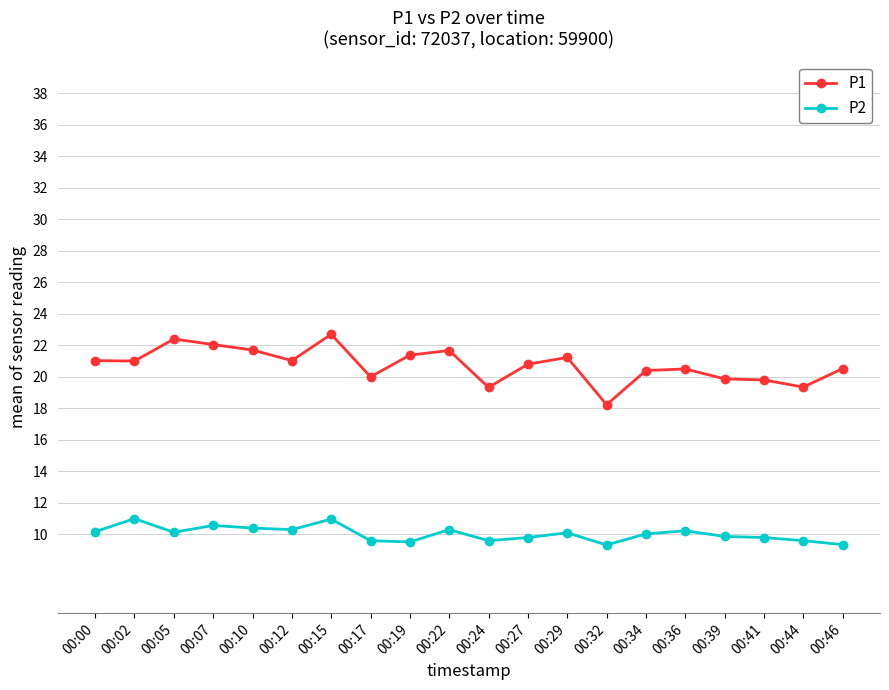

The P2 series shows 18.4 at 00:10. True or false?

False